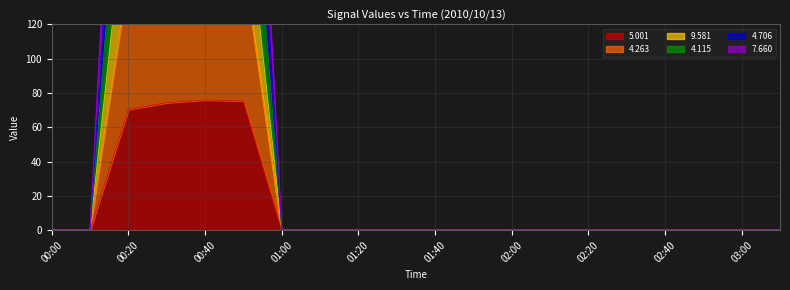

Is it true that 5.001 equals 0.0 at 02:00?

True